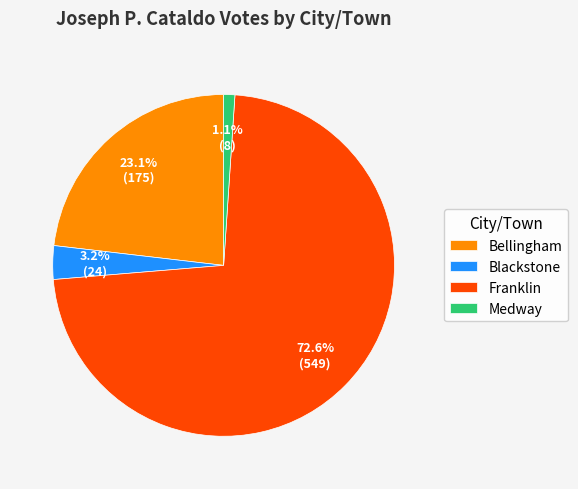

What percentage is the Blackstone slice, to the nearest percent?

3%